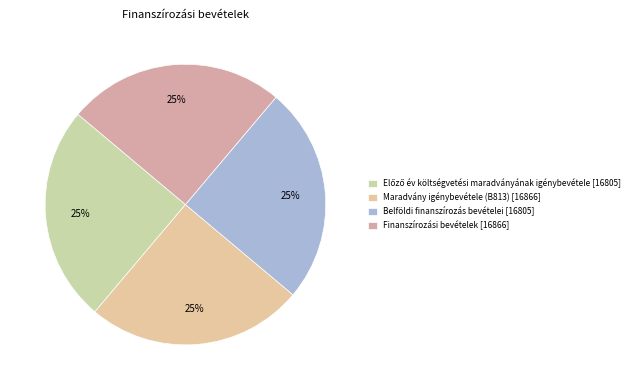

Rank the categories by value from lowest to highest.

Előző év költségvetési maradványának igénybevétele, Belföldi finanszírozás bevételei, Maradvány igénybevétele (B813), Finanszírozási bevételek